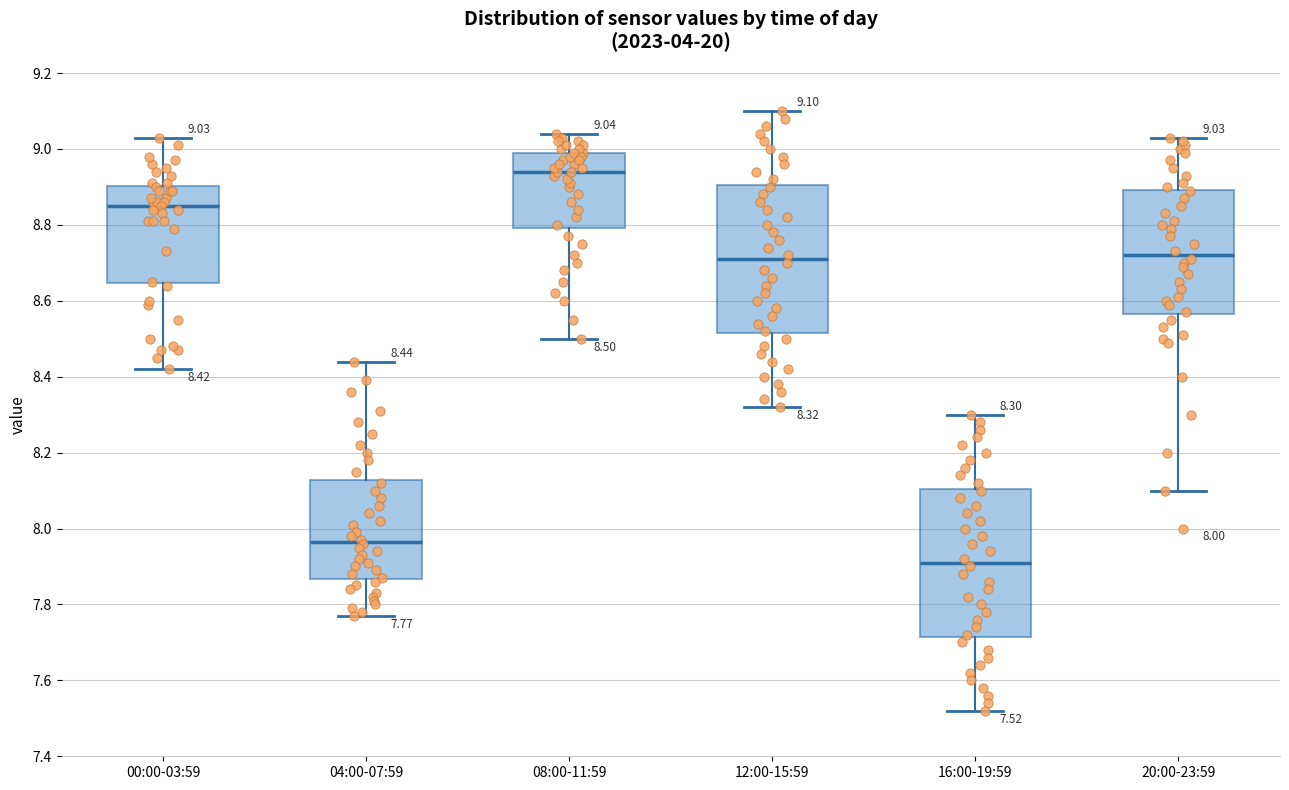

Which box has the lowest median line?

16:00-19:59